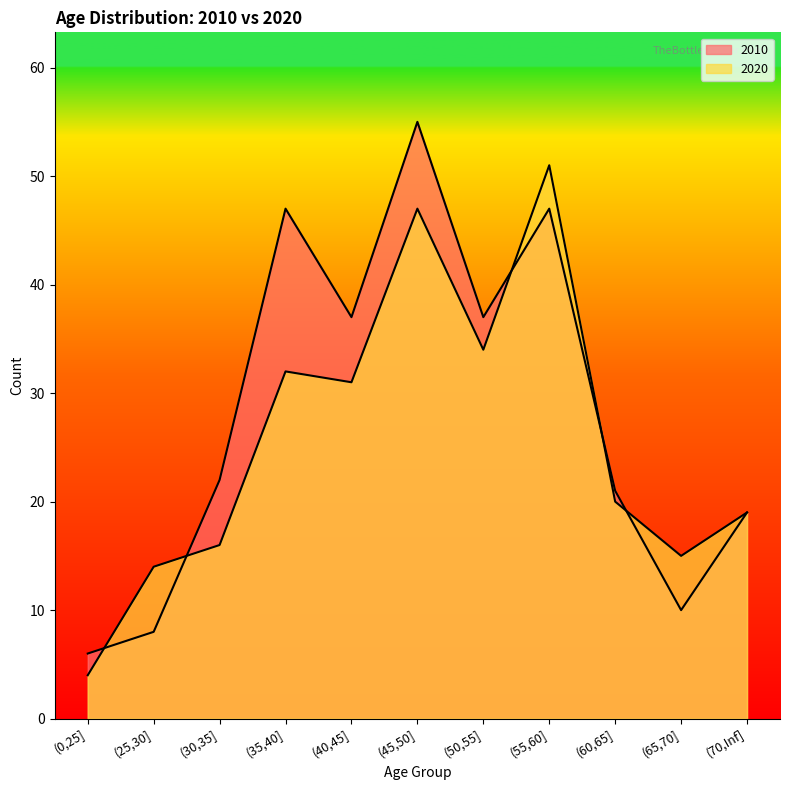

Is the value of 2020 at (55,60] greater than the value of 2010 at (55,60]?

Yes